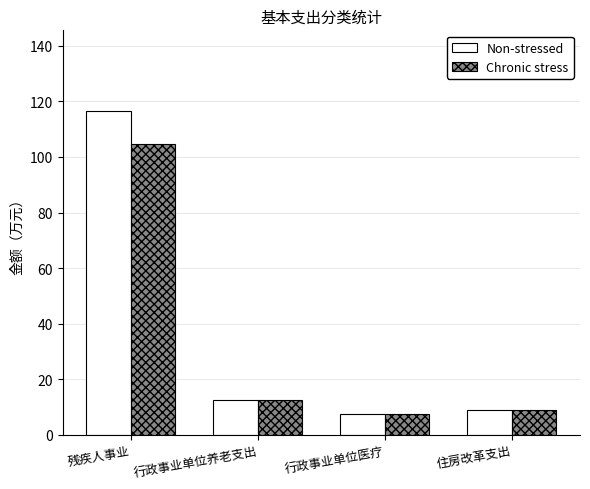

Rank the series at 残疾人事业 from highest to lowest value.

Non-stressed, Chronic stress